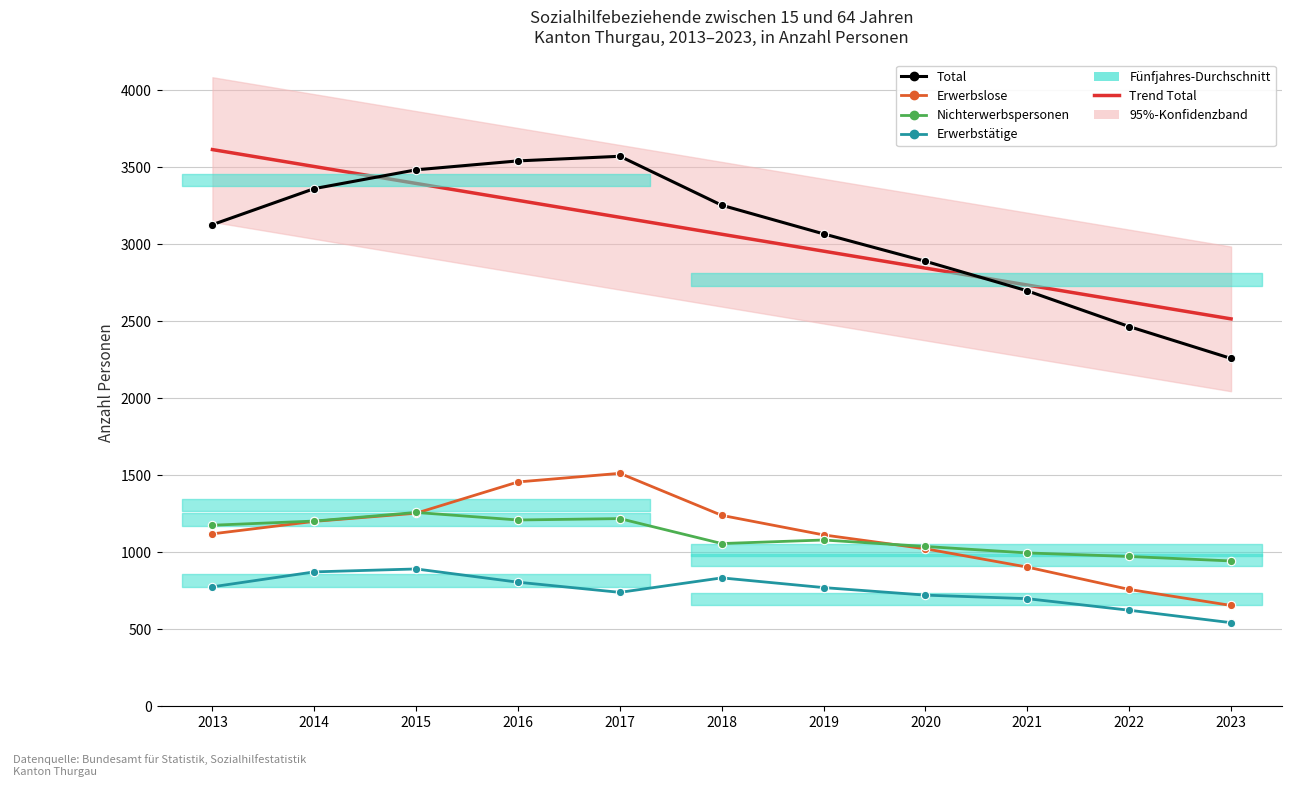

At which label does Nichterwerbspersonen reach its peak?

2015